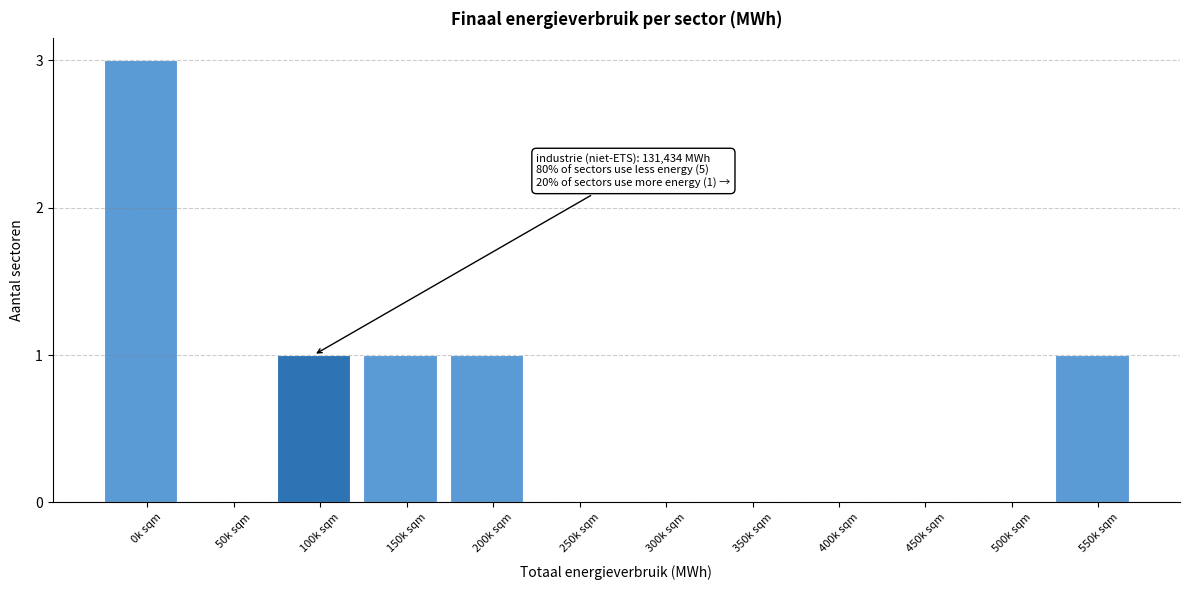

Reading left to right, extract all data points from this chart.

0k sqm=3	50k sqm=0	100k sqm=1	150k sqm=1	200k sqm=1	250k sqm=0	300k sqm=0	350k sqm=0	400k sqm=0	450k sqm=0	500k sqm=0	550k sqm=1